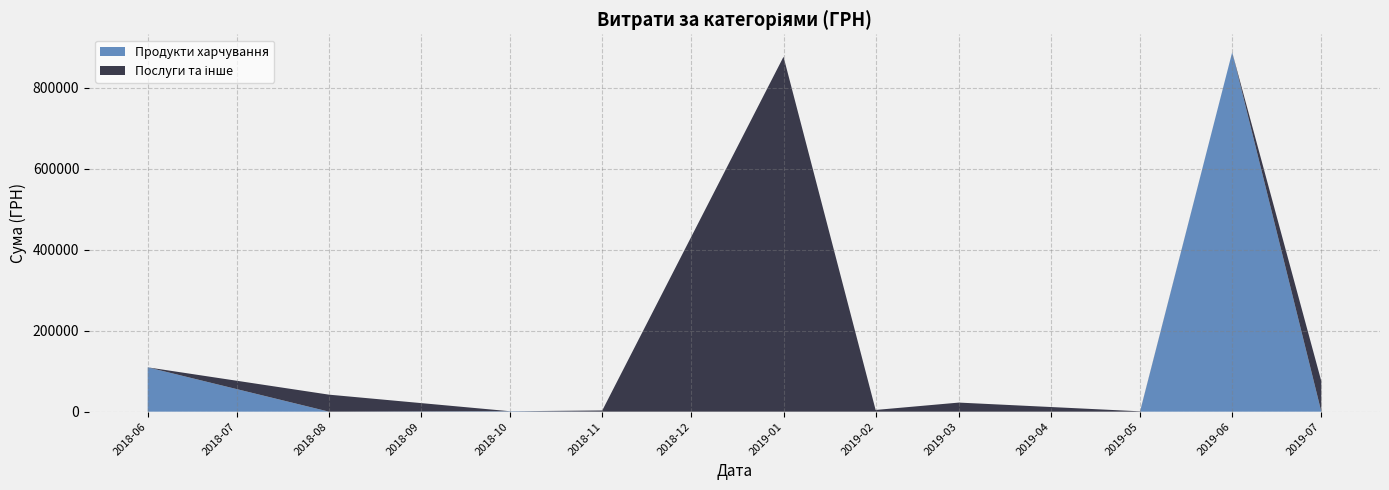

What is the total value across all series at 2019-01?

877234.2